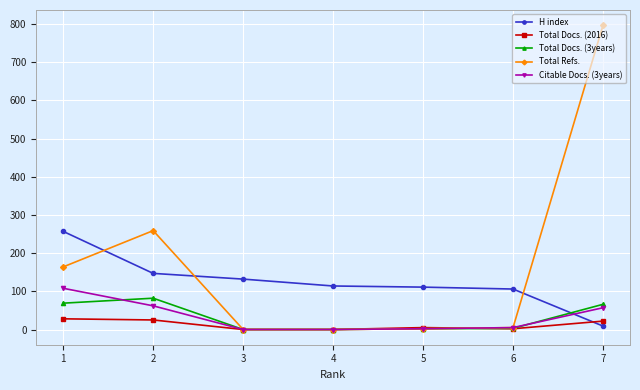

At how many categories does at least one series exceed 558?

1